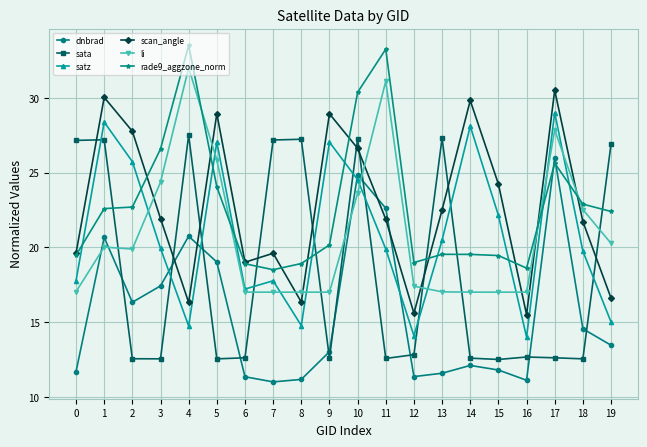

Is this an area chart (filled region under the line)?

No